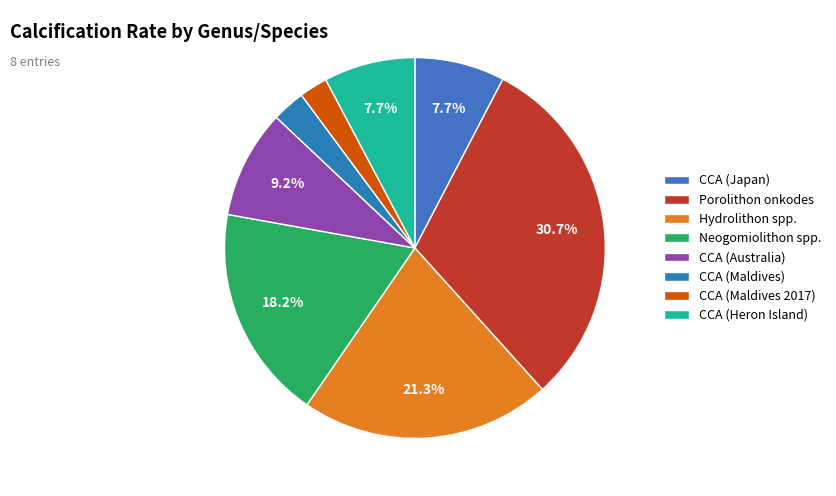

Is it true that CCA (Australia) is 1% of the pie?

False